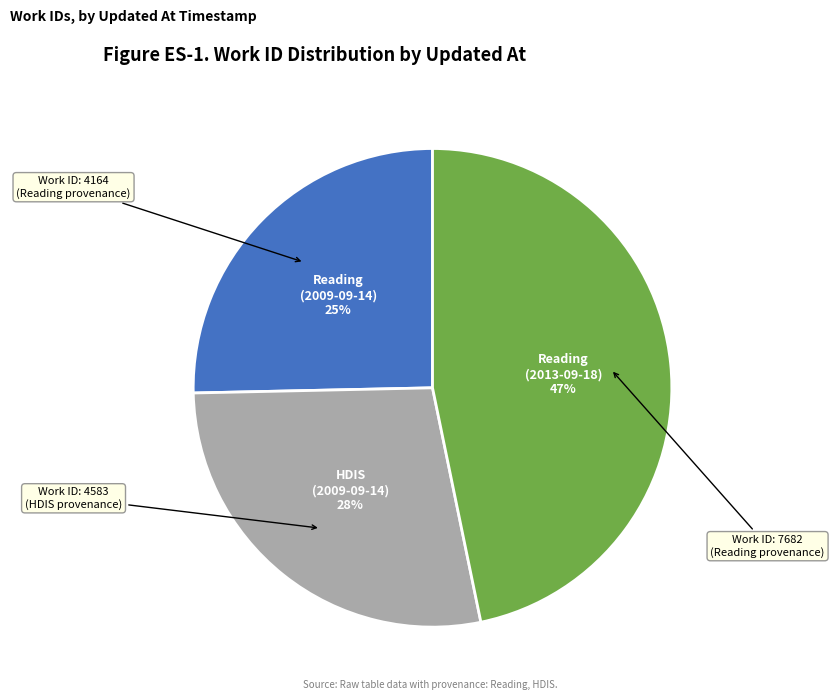

How many segments does this pie chart have?

3